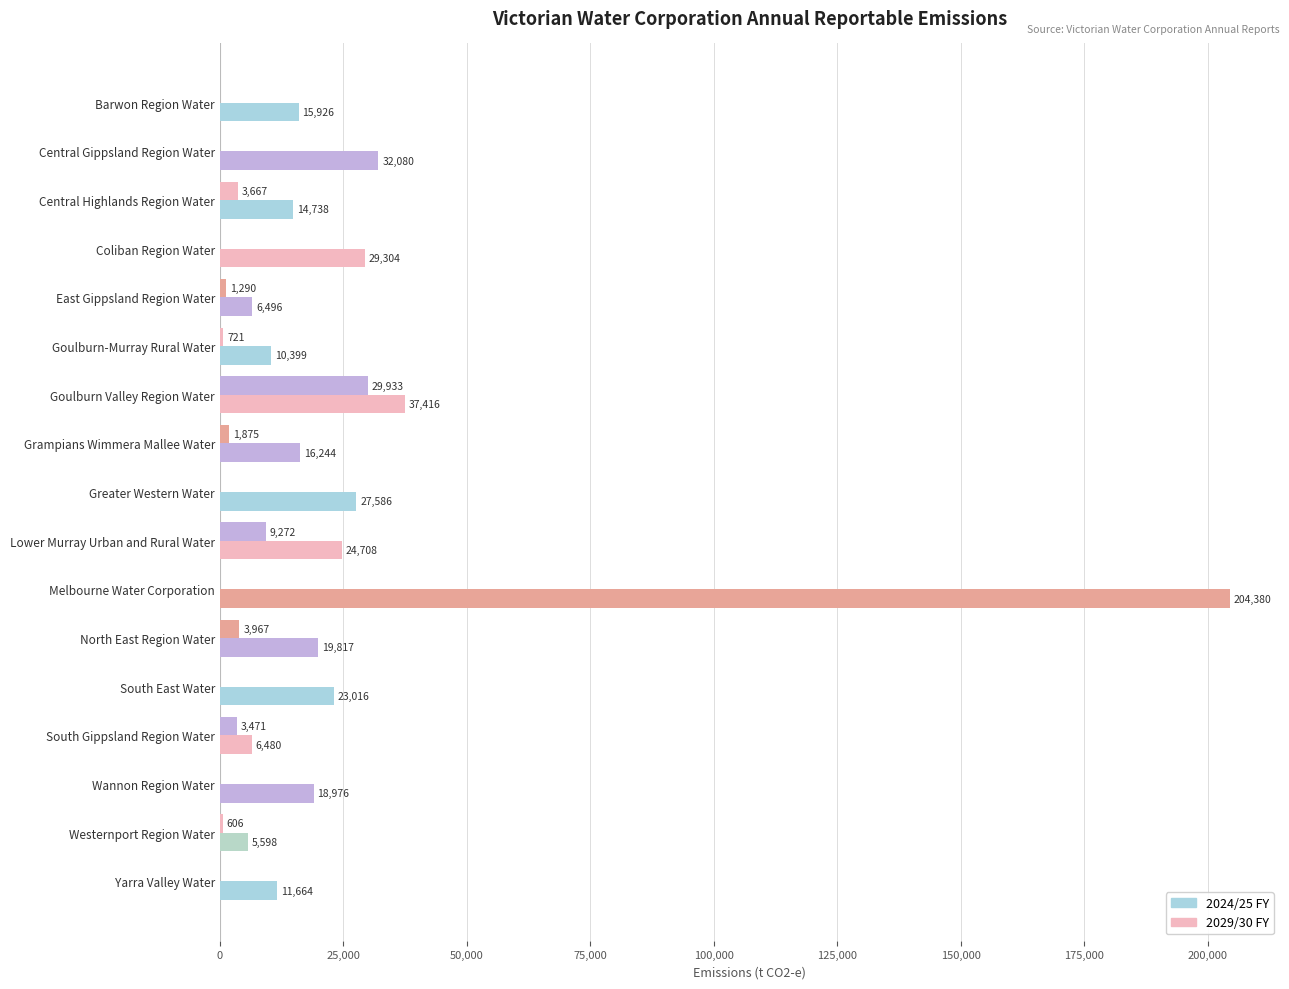

How many data points does each series have?

17